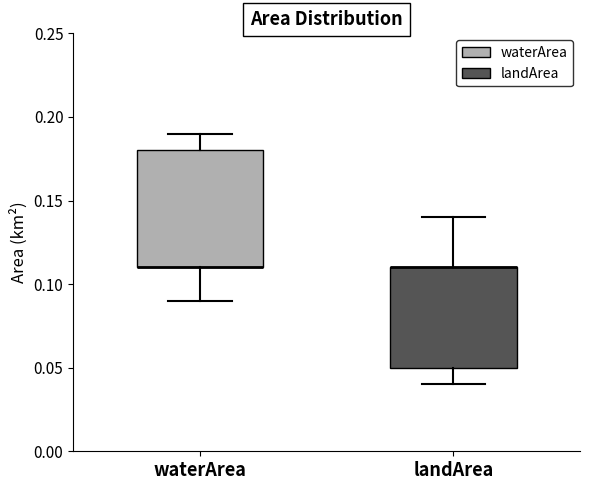

Reading left to right, read every box against the y-axis: the position of its median line, the range the box covers, and the ends of its whiskers. The values are not printed on the chart, so give them approximately, as read against the axis.

waterArea: median 0.11 (drawn on the box's lower edge), box 0.11 to 0.18, whiskers 0.09 to 0.19
landArea: median 0.11 (drawn on the box's upper edge), box 0.05 to 0.11, whiskers 0.04 to 0.14